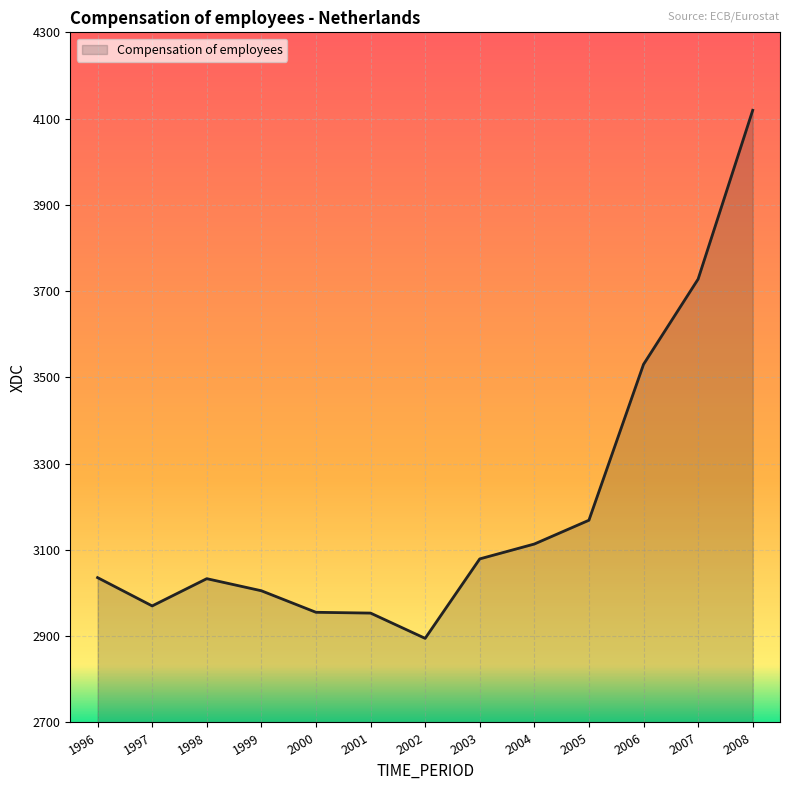

What is the change in value from 2000 to 2005?

+213.4